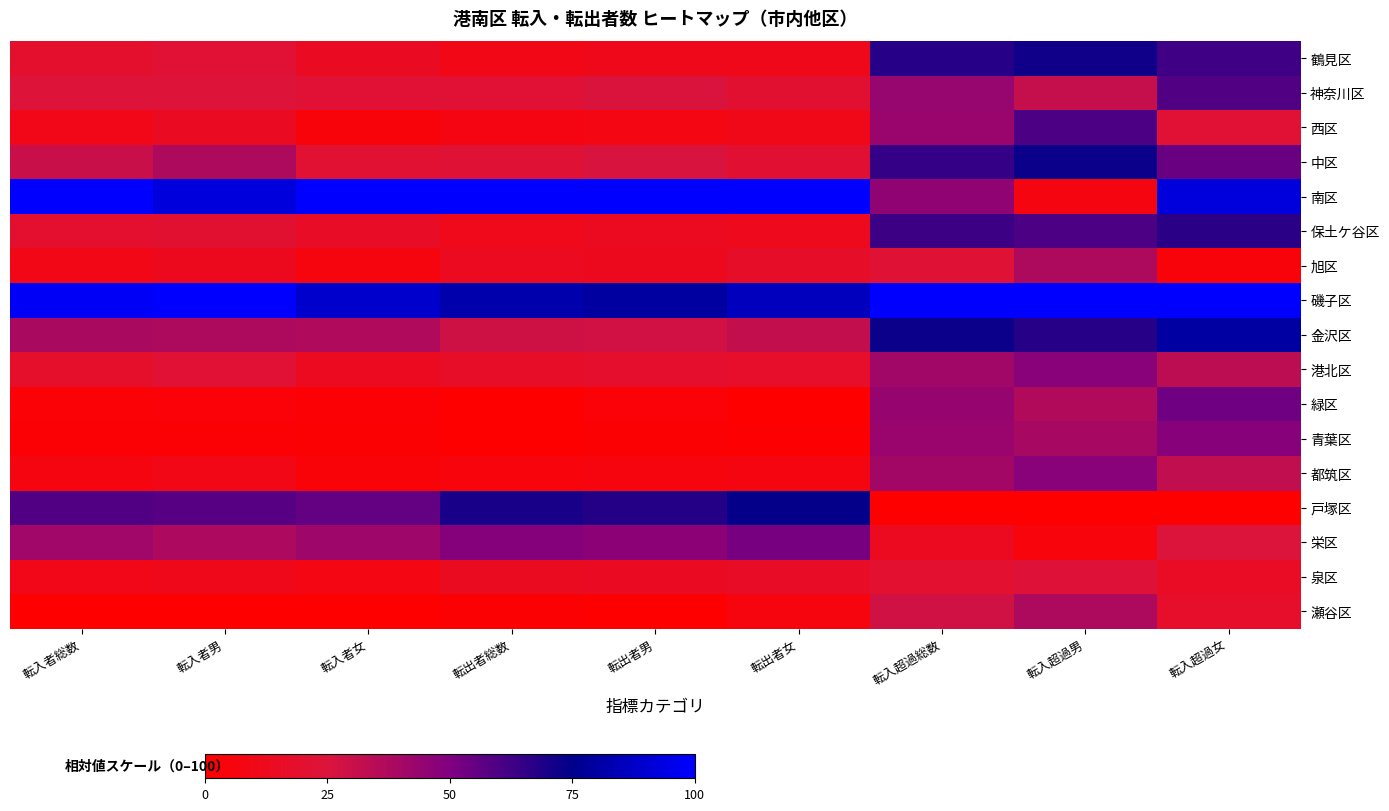

At which category is the sum across all series the highest?

転入超過女